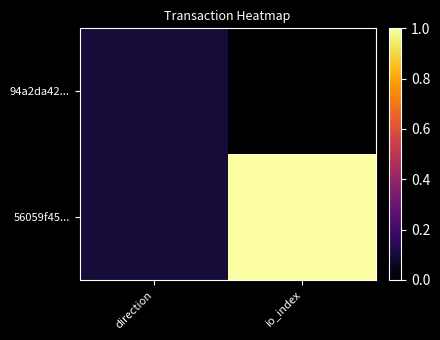

Rank the series by their average value, from highest to lowest.

56059f45..., 94a2da42...